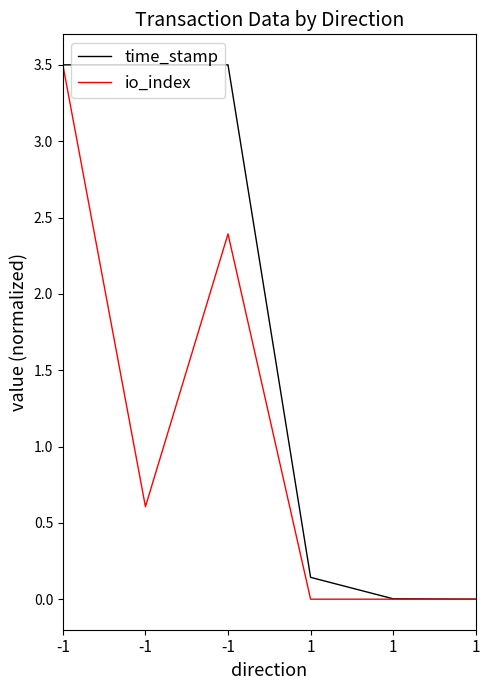

The value of time_stamp at -1 is 3.5. True or false?

True